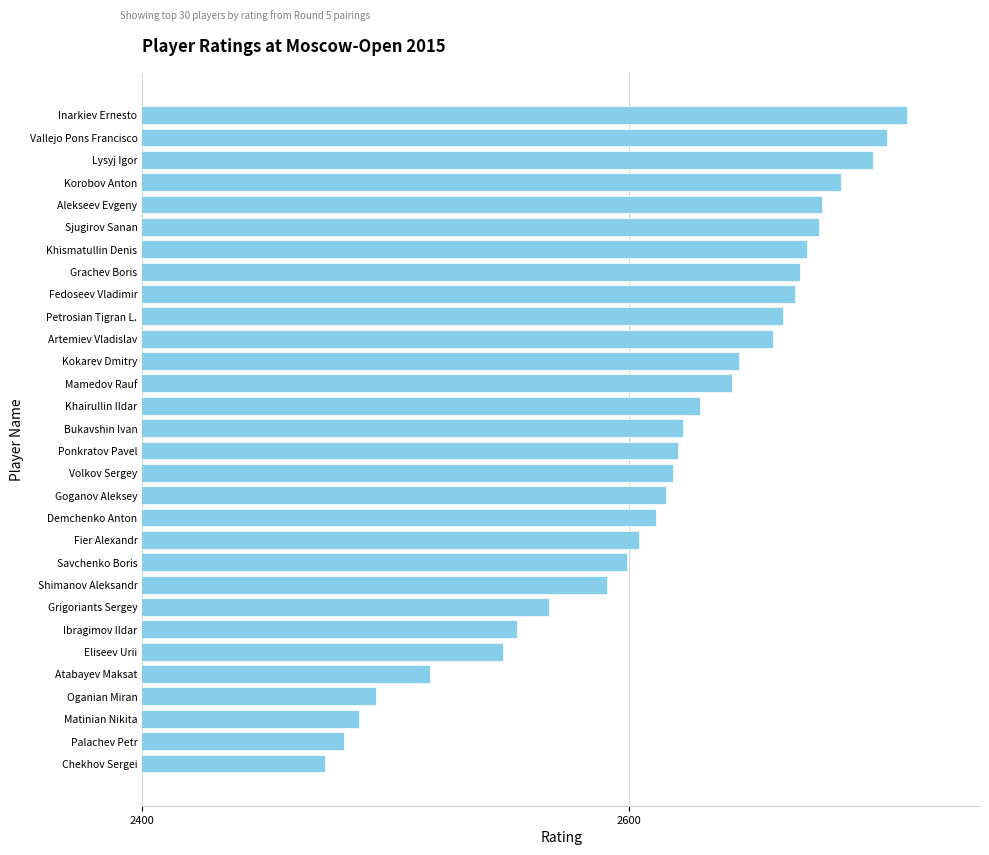

True or false: the data shows 587 at Bukavshin Ivan.

False